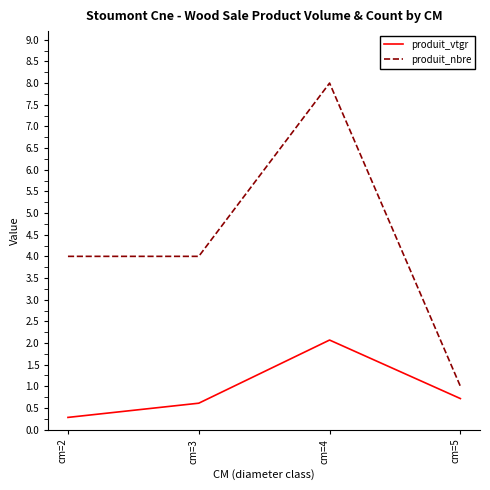

Is the value of produit_nbre at cm=3 greater than the value of produit_vtgr at cm=4?

Yes